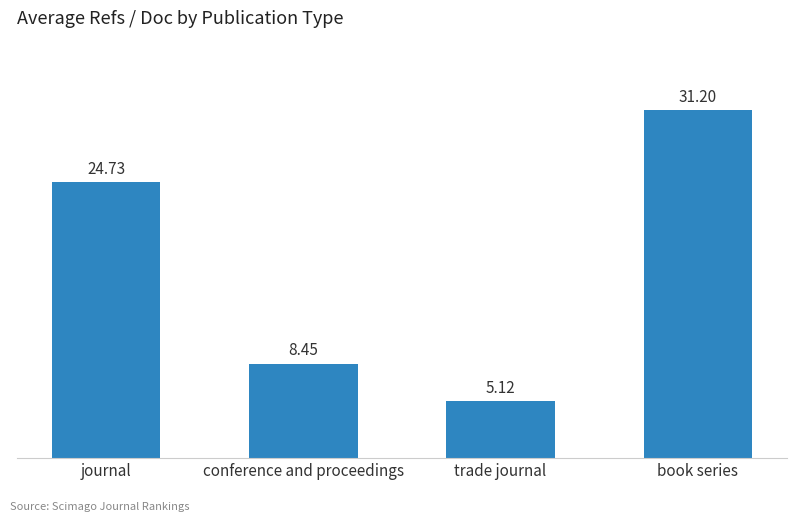

Are the bars horizontal?

No